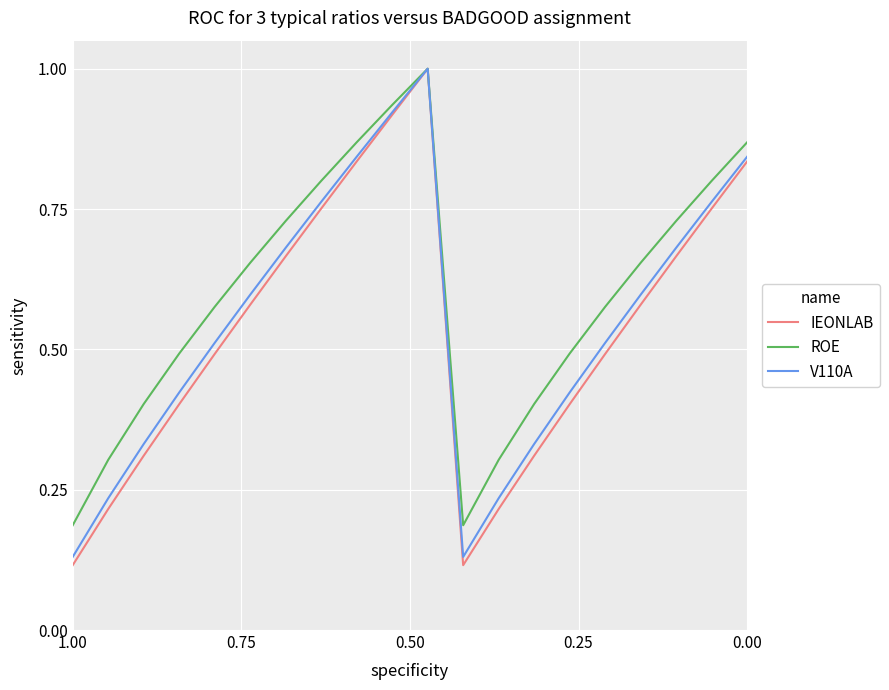

Rank the series by their average value, from highest to lowest.

ROE, V110A, IEONLAB